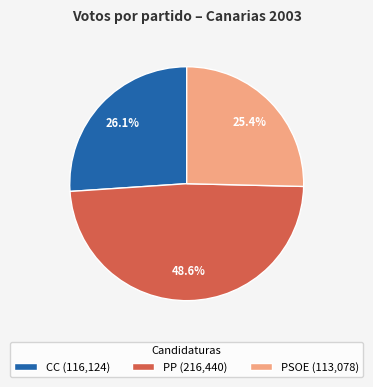

Which slice is the largest?

PP (216,440)